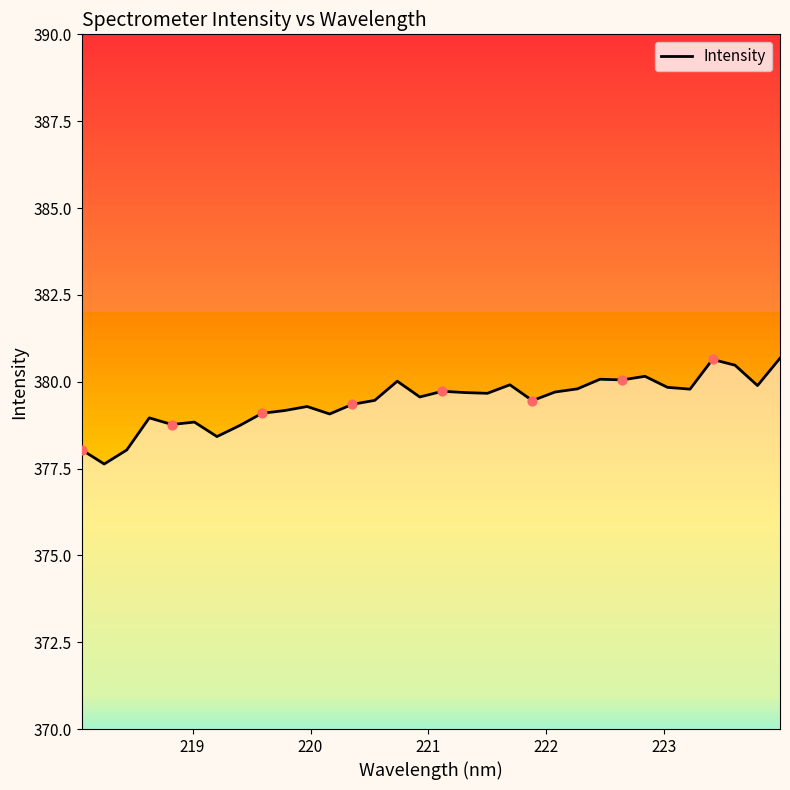

What is the minimum value shown in the chart?

377.6